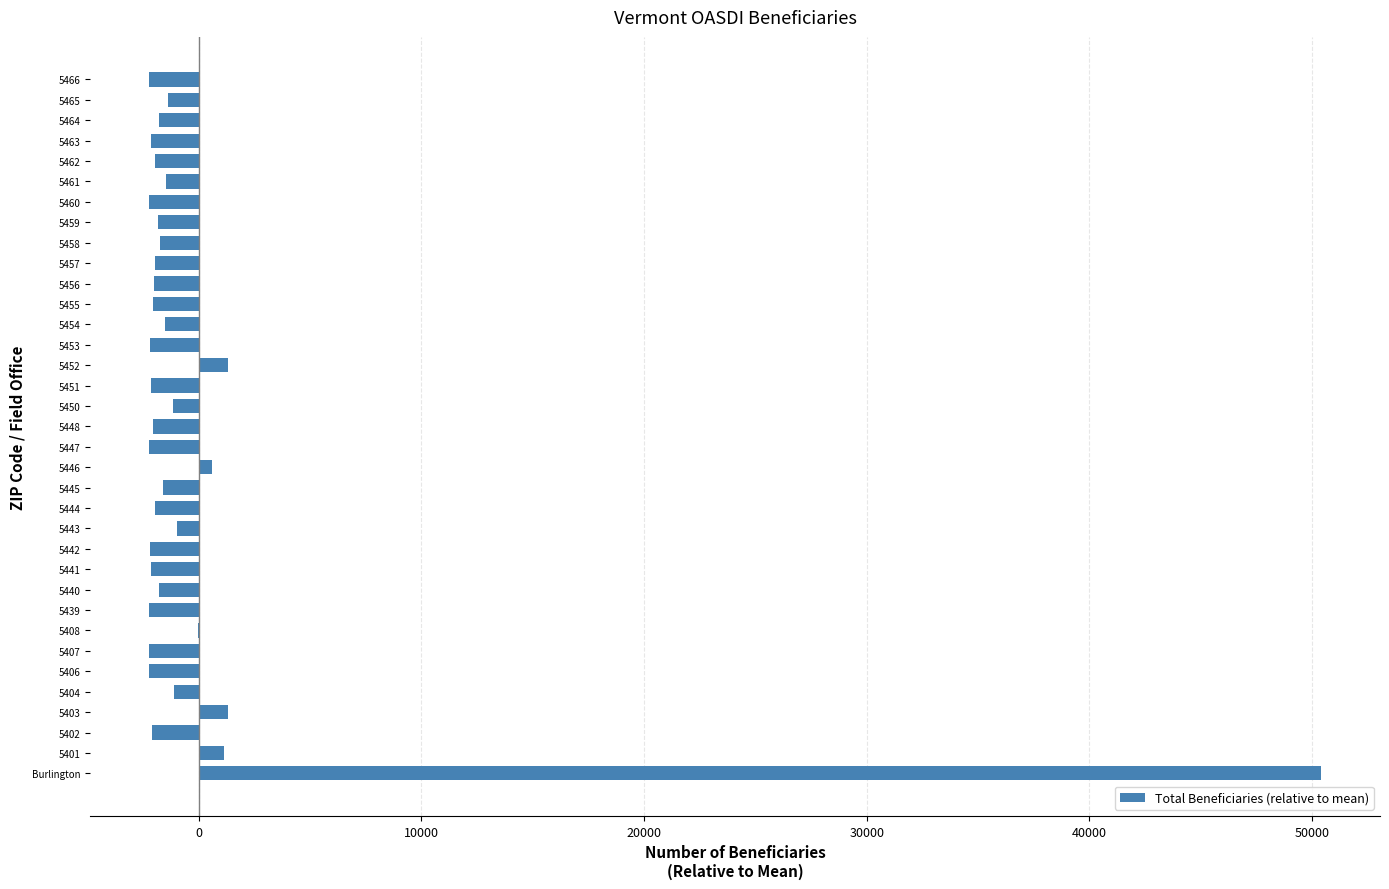

What is the greatest value displayed?

50425.7